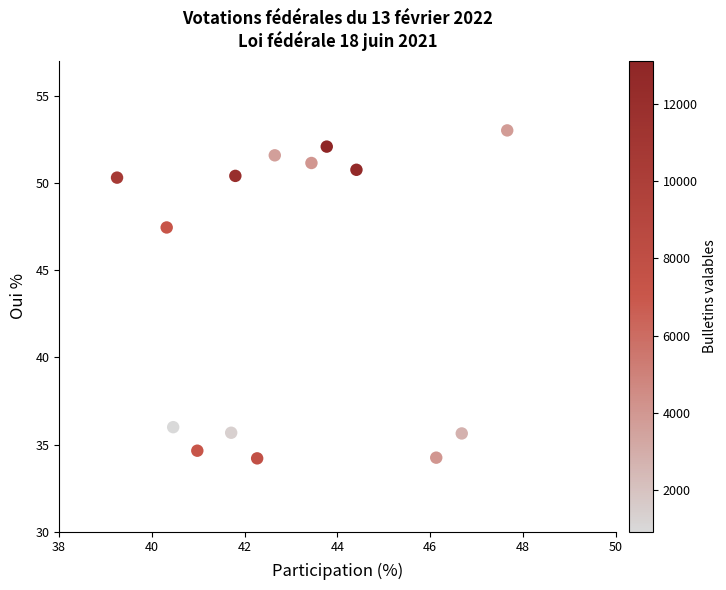

What Y value in the scatter plot is closest to 43?

47.5